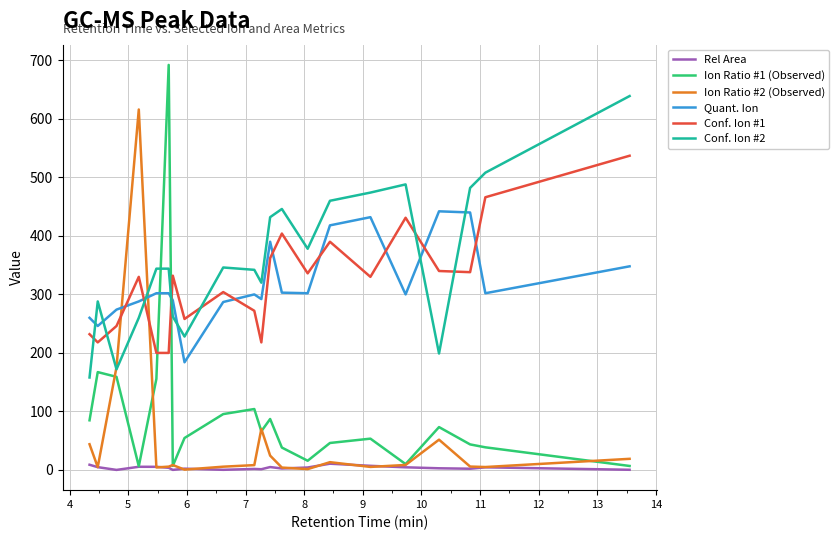

True or false: Conf. Ion #1 has more than 1 points higher than both neighbors.

True